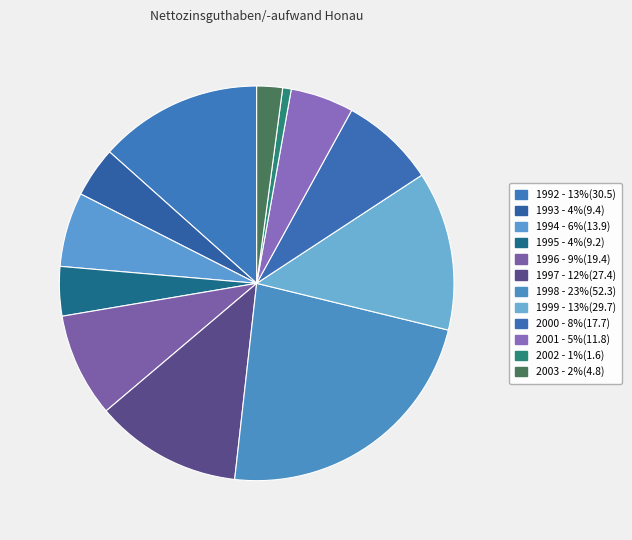

To the nearest percent, what is the combined percentage of 1997 and 1995?

16%